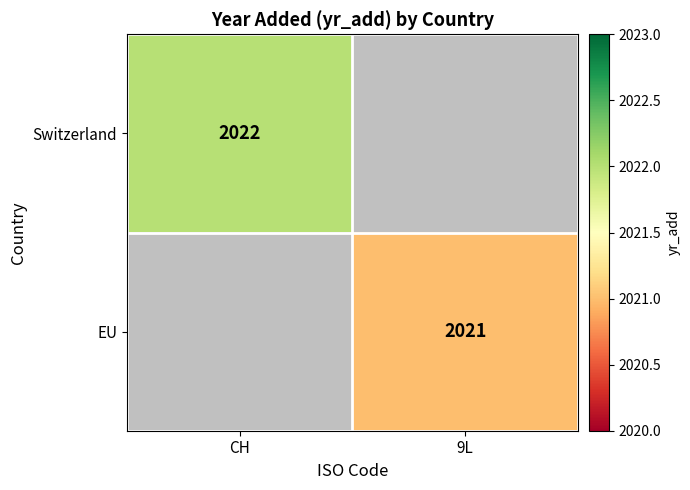

Between 9L and CH, which is larger?

CH